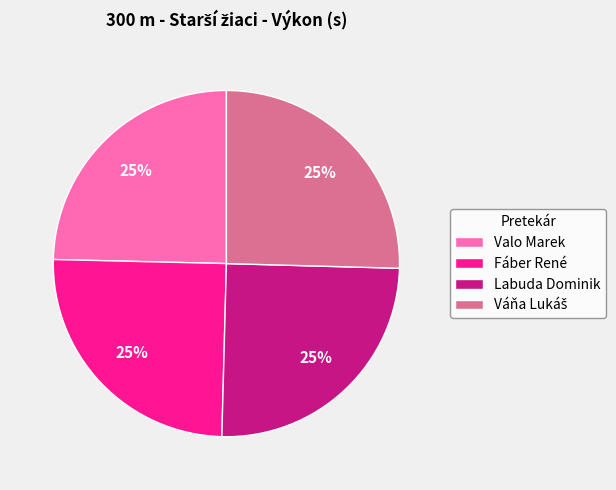

The Fáber René slice represents 11% of the pie. True or false?

False